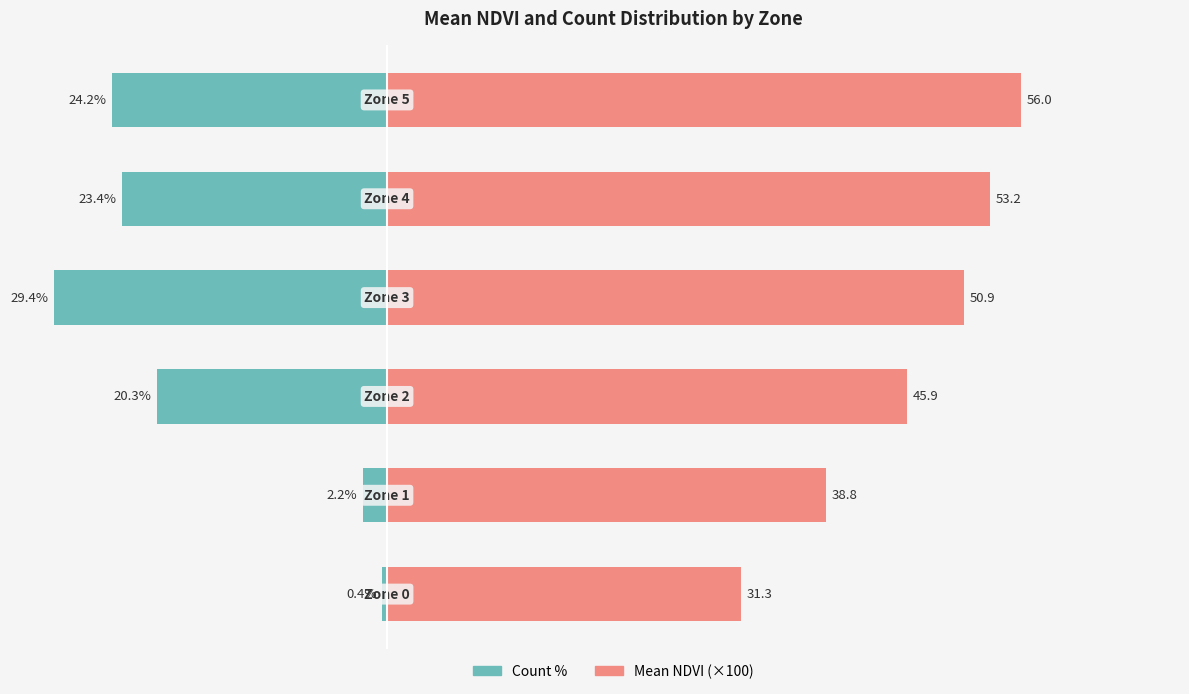

The Mean NDVI (×100) series shows 16.4 at 5. True or false?

False